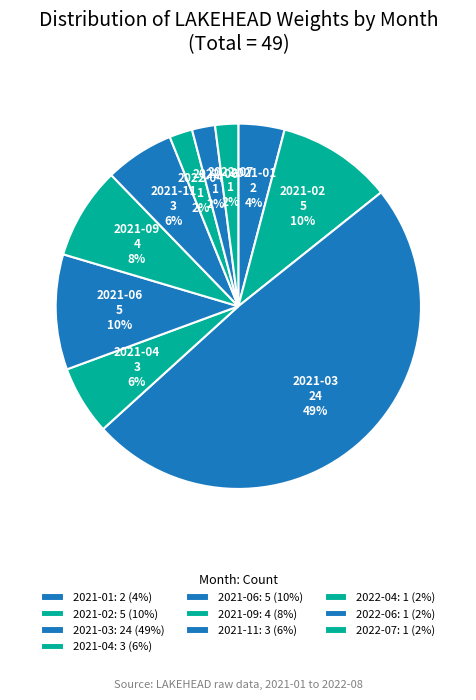

Count the number of slices in the pie.

10